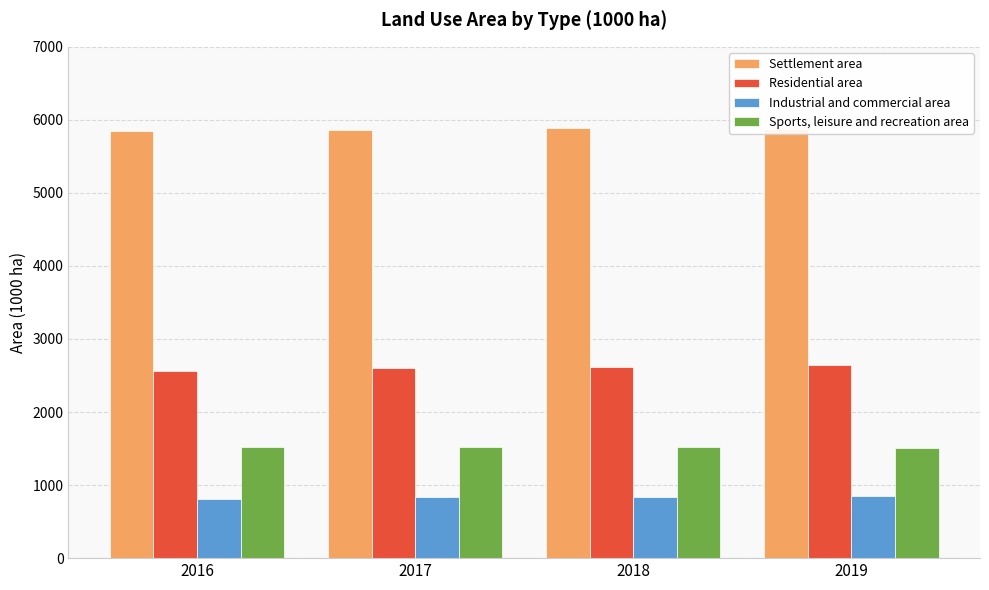

Is the value of Settlement area at 2018 greater than the value of Sports, leisure and recreation area at 2017?

Yes